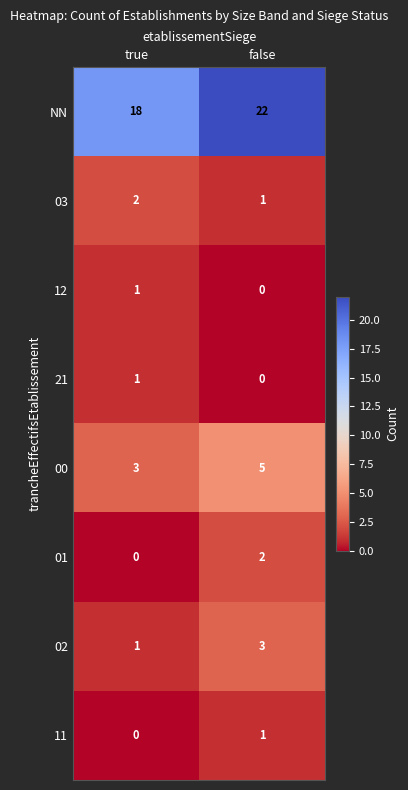

How many data points does each series have?

2